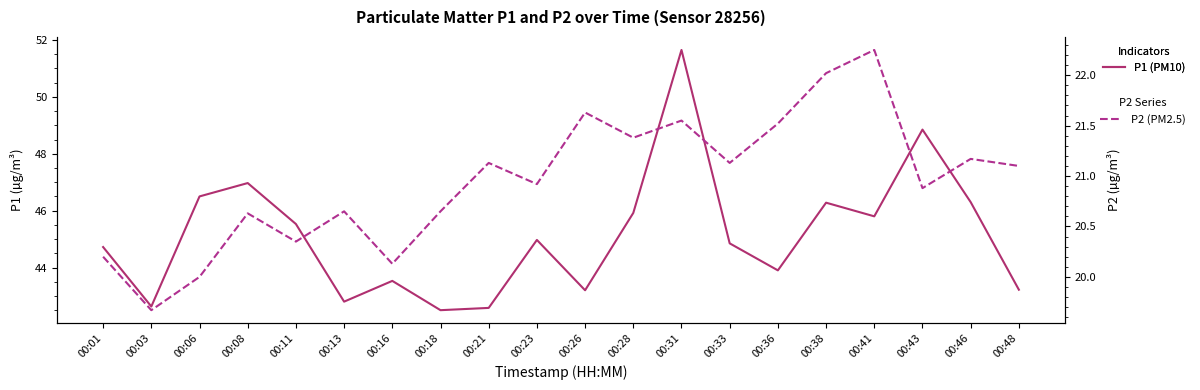

At which label does P2 (PM2.5) first exceed 21?

00:21